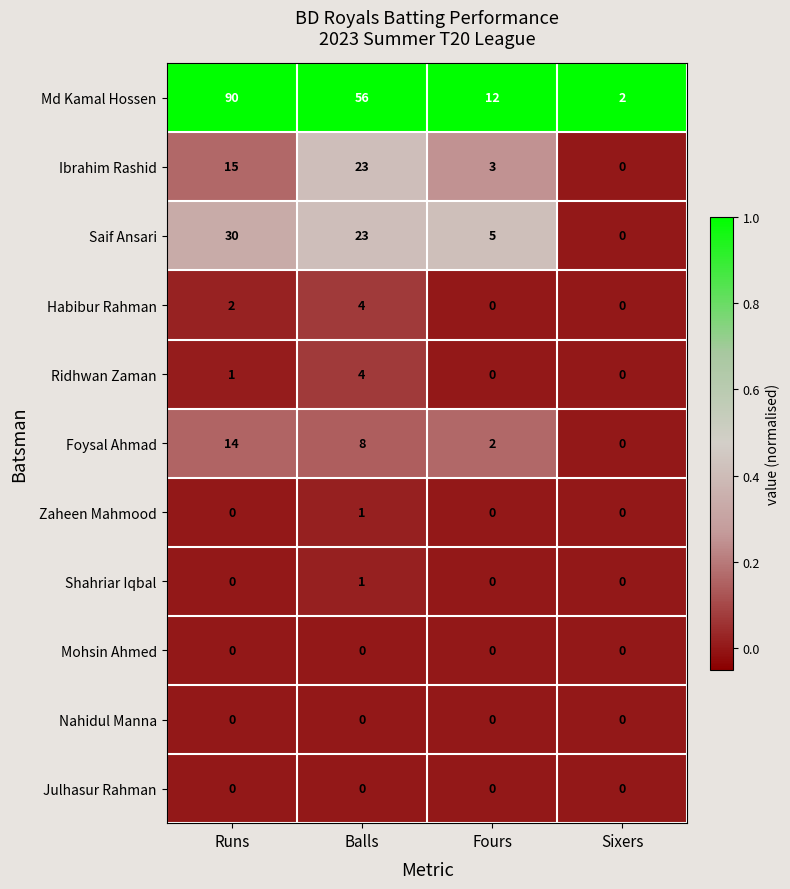

What is the spread (max minus min) of values at Fours?

12